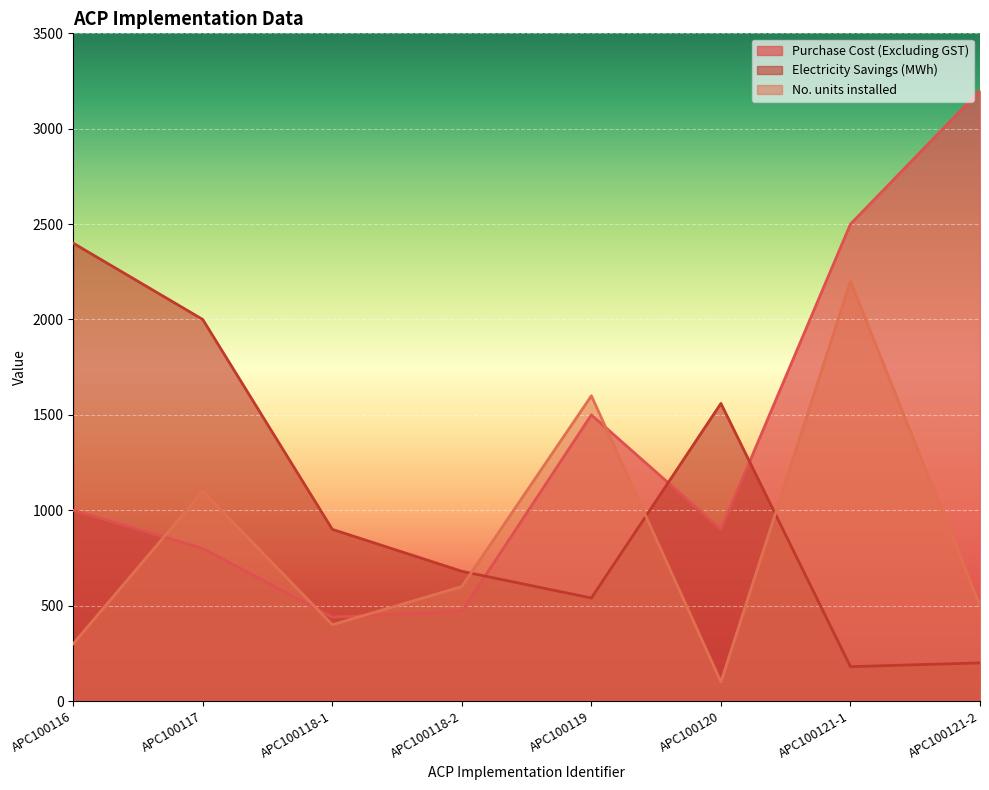

Which has a higher value, APC100121-1 or APC100121-2?

APC100121-2